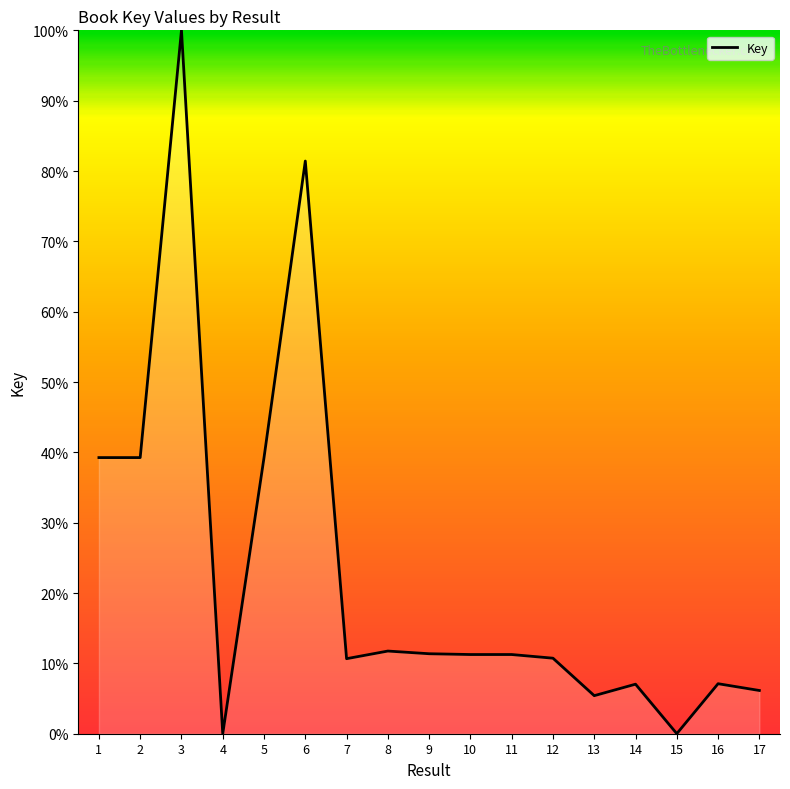

What is the difference between the maximum and minimum values?

100.0